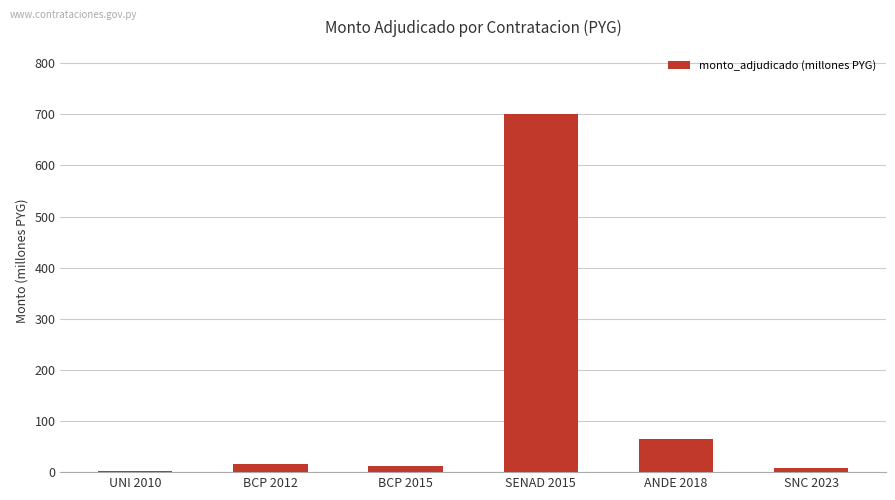

What is the ratio of the value at SENAD 2015 to the value at UNI 2010?

397.7